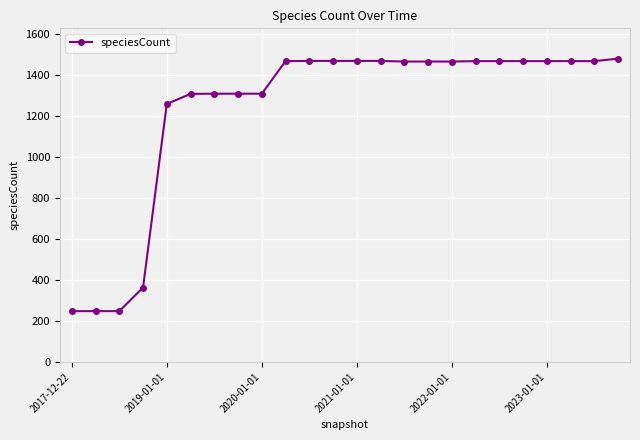

What is the minimum value shown in the chart?

248